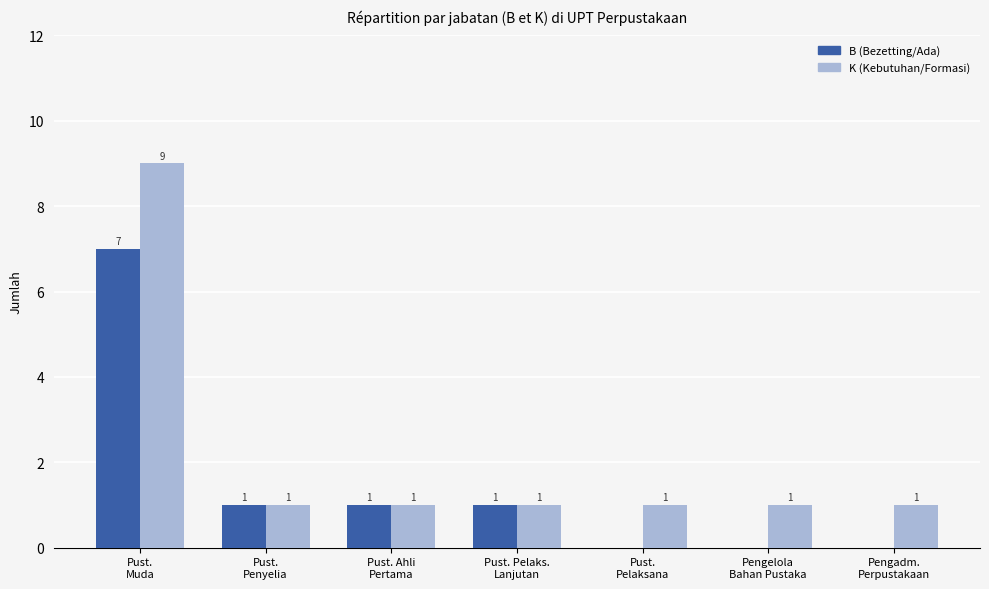

What is the maximum value shown in the chart?

9